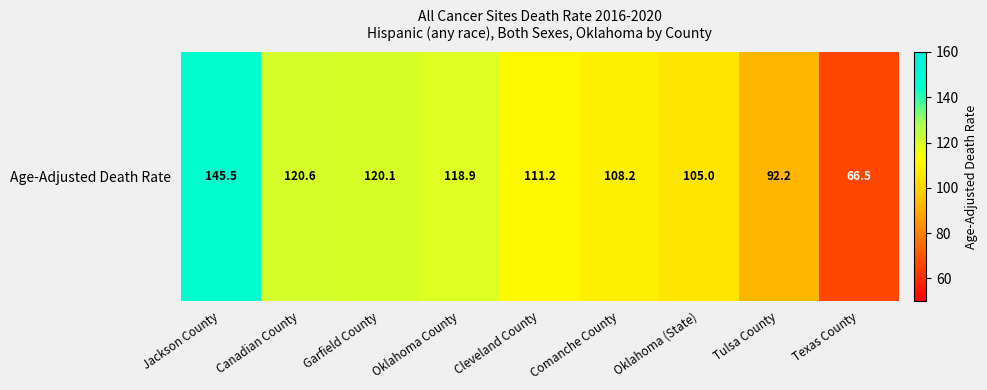

Reading right to left, what are all the values shown in this chart?

66.5	92.2	105.0	108.2	111.2	118.9	120.1	120.6	145.5